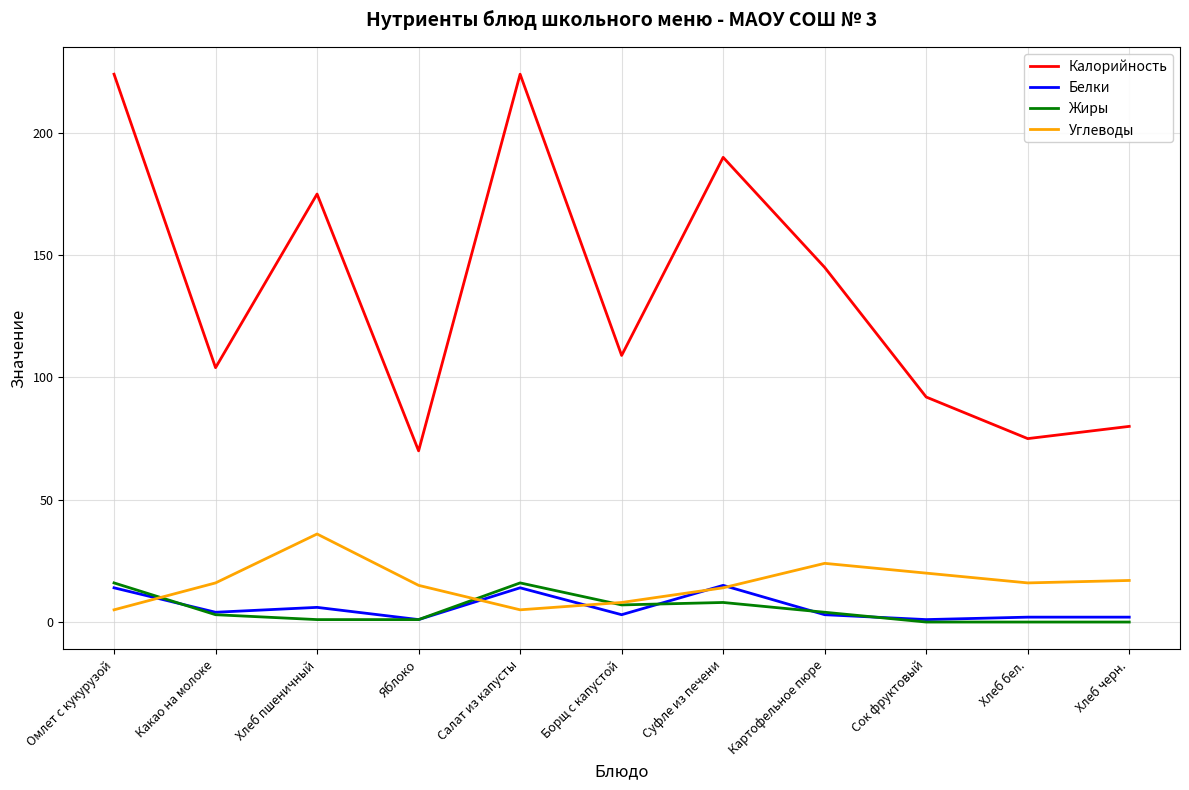

True or false: Калорийность and Жиры cross at least once.

False